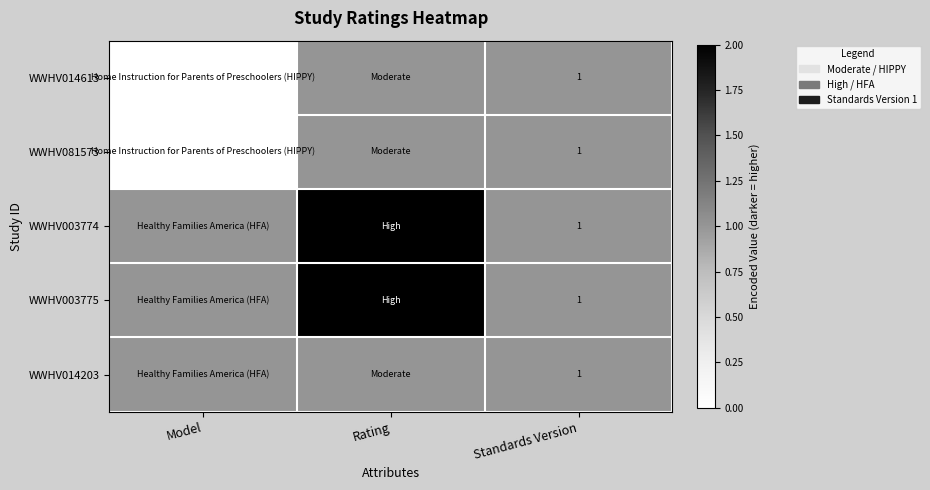

At how many categories does at least one series exceed 1?

1